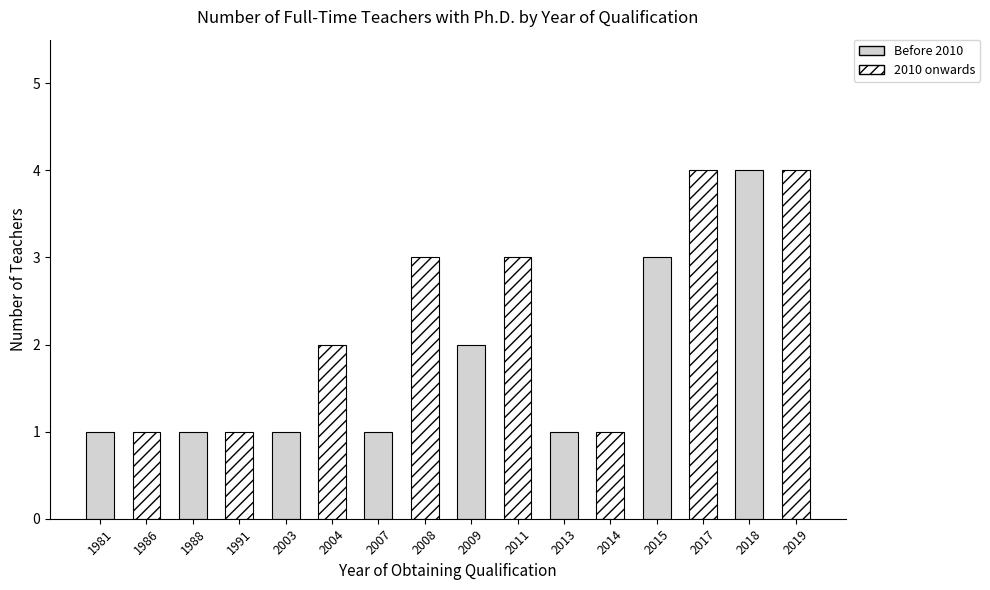

What is the average value?

2